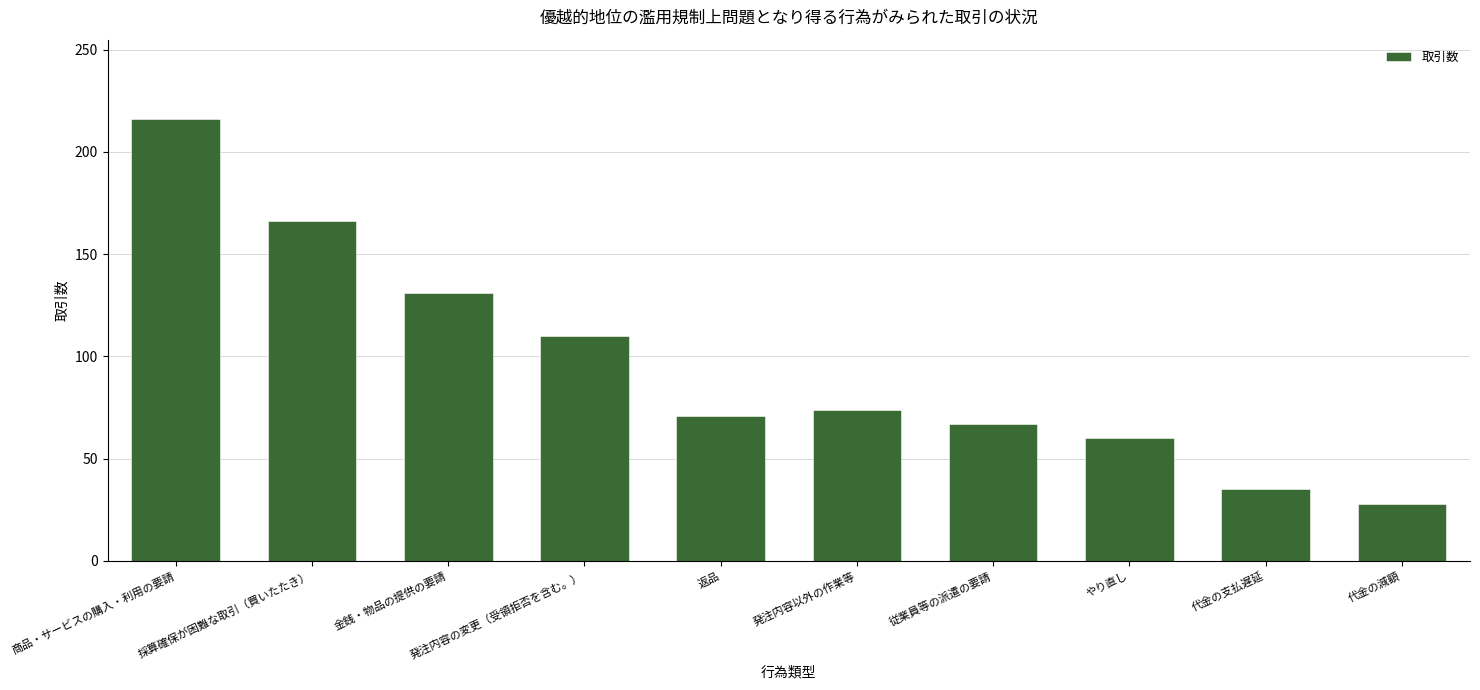

List the labels in order of value, smallest first.

代金の減額, 代金の支払遅延, やり直し, 従業員等の派遣の要請, 返品, 発注内容以外の作業等, 発注内容の変更（受領拒否を含む。）, 金銭・物品の提供の要請, 採算確保が困難な取引（買いたたき）, 商品・サービスの購入・利用の要請